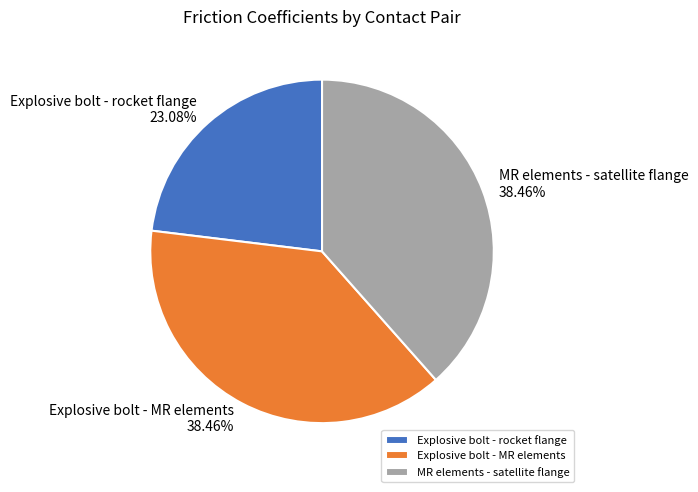

What percentage is NOT represented by Explosive bolt - MR elements?

61.5%